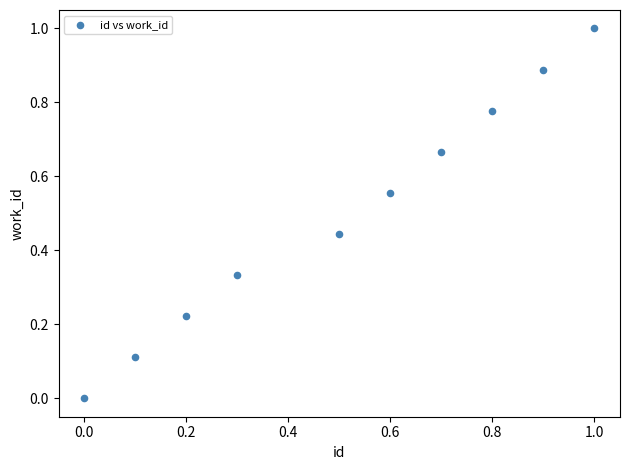

What is the range of X values (max minus min)?

1.0